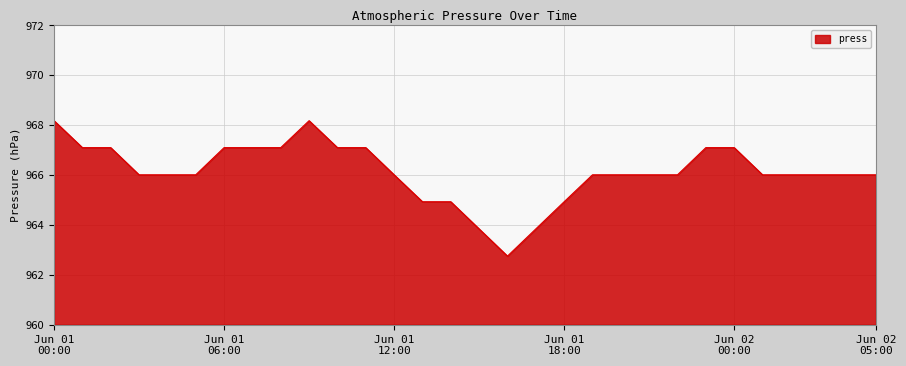

What is the difference between the maximum and minimum values?

5.4